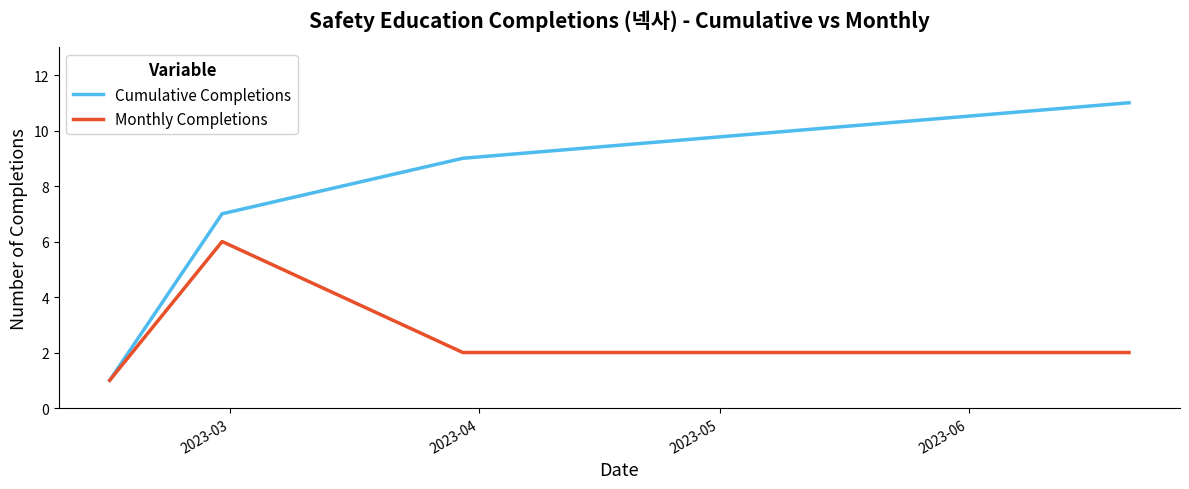

Which series has the largest range (max minus min)?

Cumulative Completions